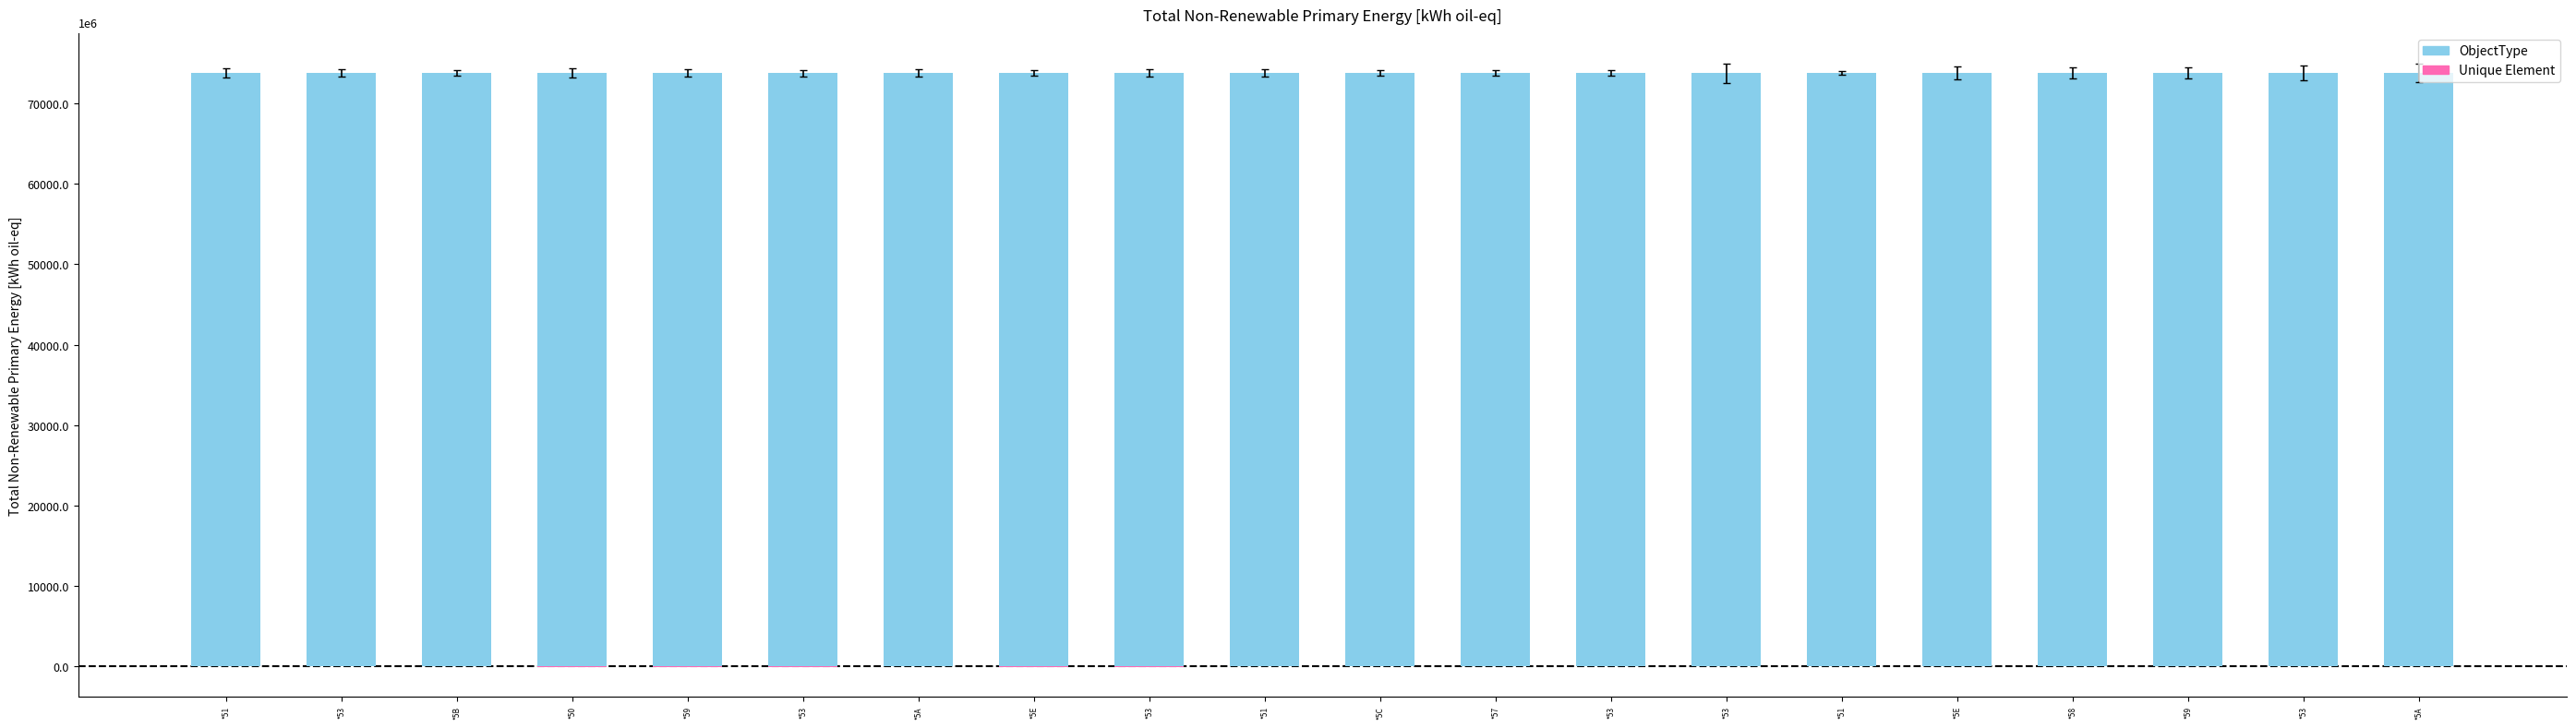

What is the approximate value at *50?

73782.5